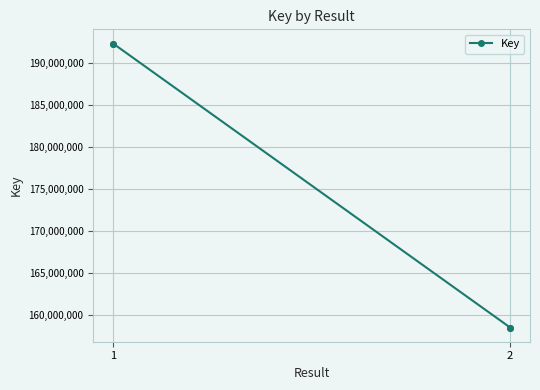

Which has a higher value, 1 or 2?

1